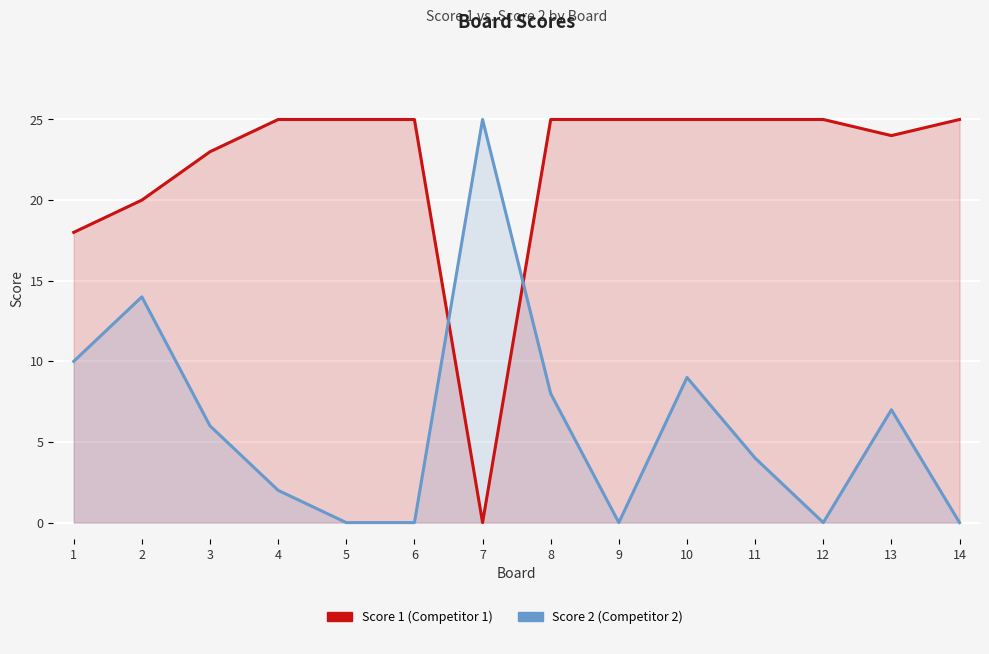

What is the average value of the Score 2 series?

6